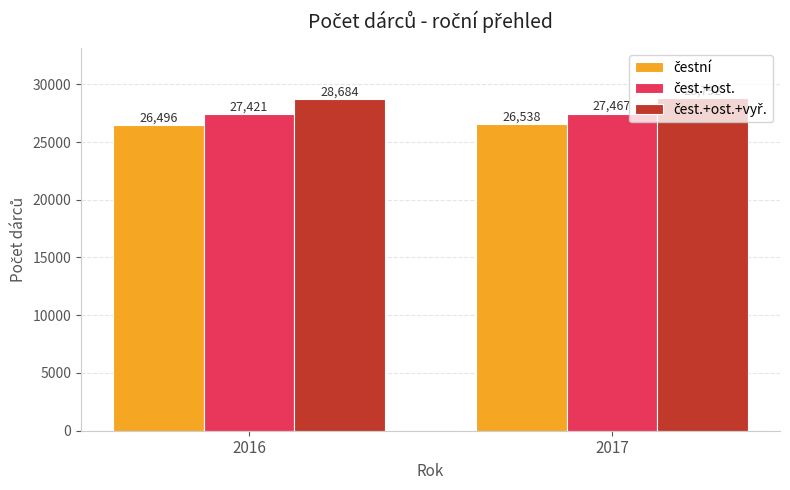

At which category does the chart reach its minimum across all series?

2016